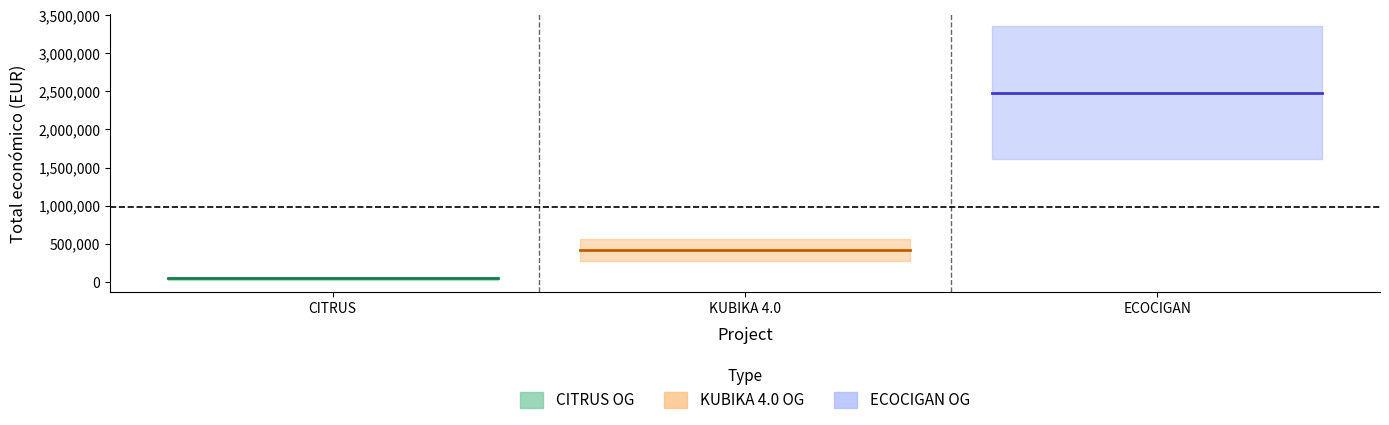

Reading right to left, transcribe all the data shown in this chart.

ECOCIGAN=2483714	KUBIKA 4.0=414788	CITRUS=46300